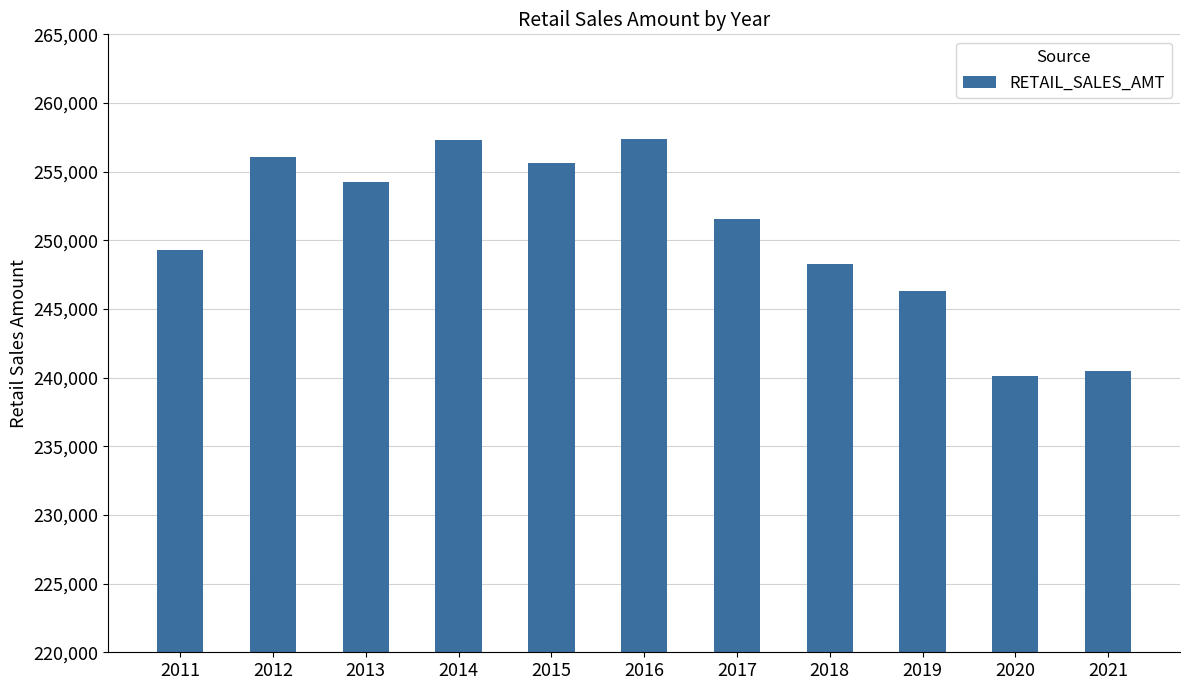

The chart shows a value of 121959.5 at 2021. True or false?

False